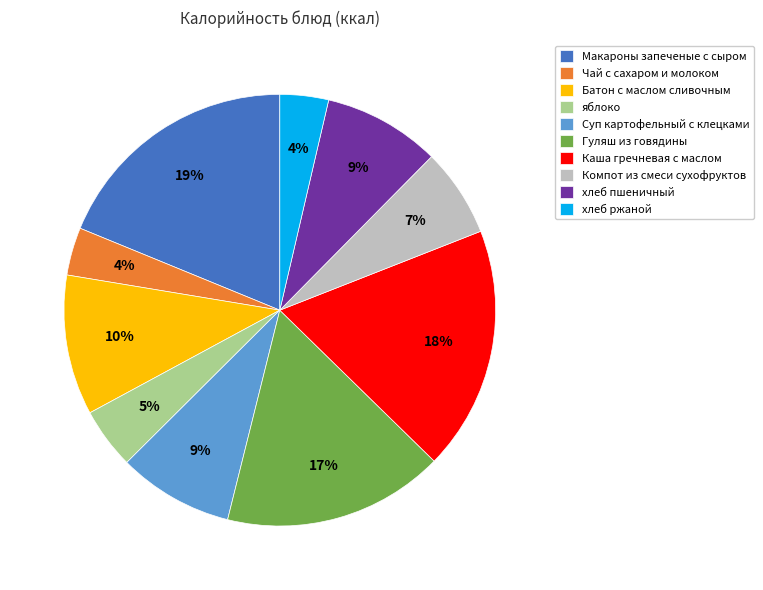

Does any single category account for the majority?

No